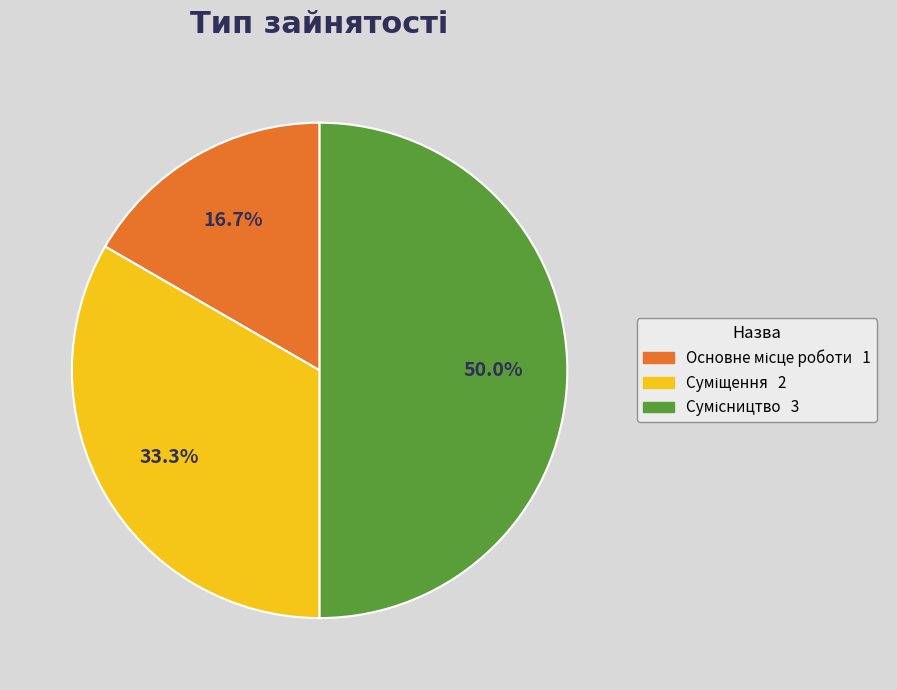

Count the number of slices in the pie.

3